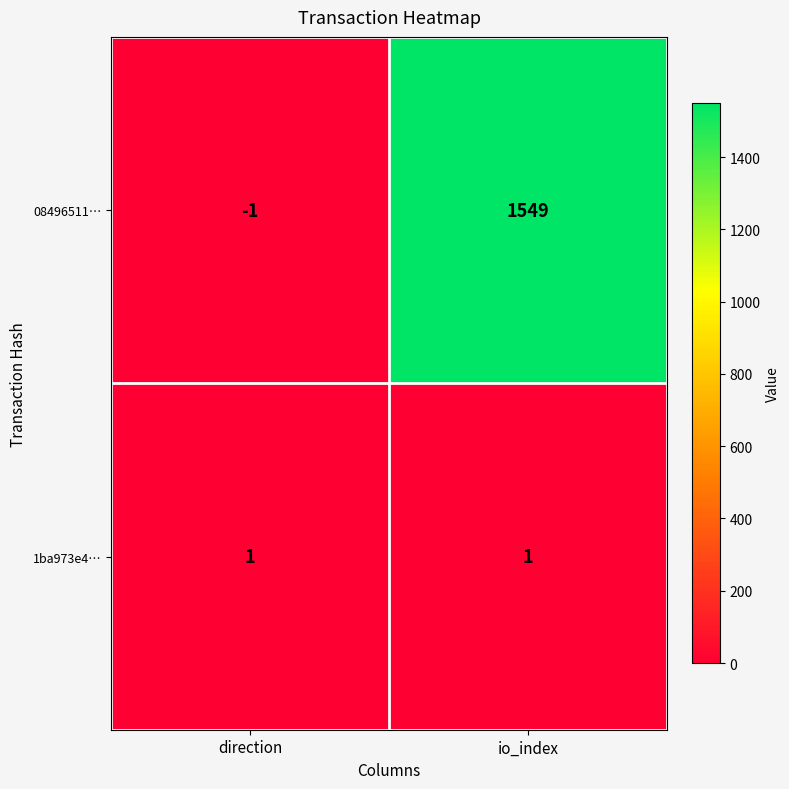

Reading right to left, list all the values displayed in this chart.

08496511…: io_index=1549	direction=-1
1ba973e4…: io_index=1	direction=1